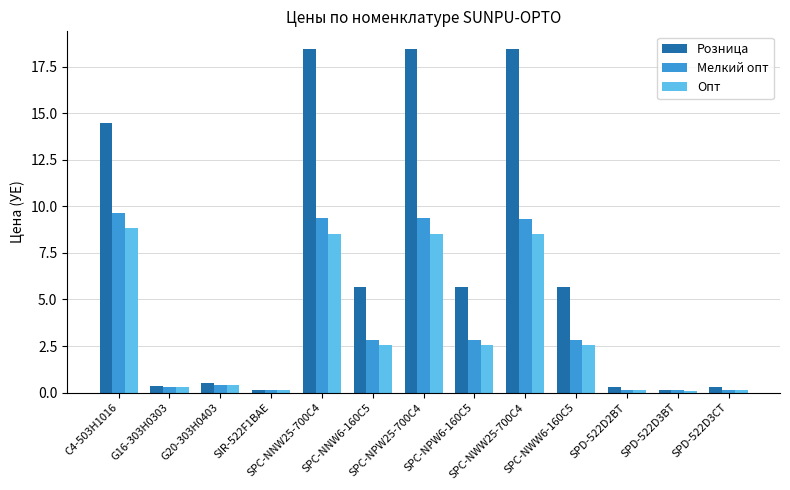

What position from the left is SIR-522F1BAE?

4